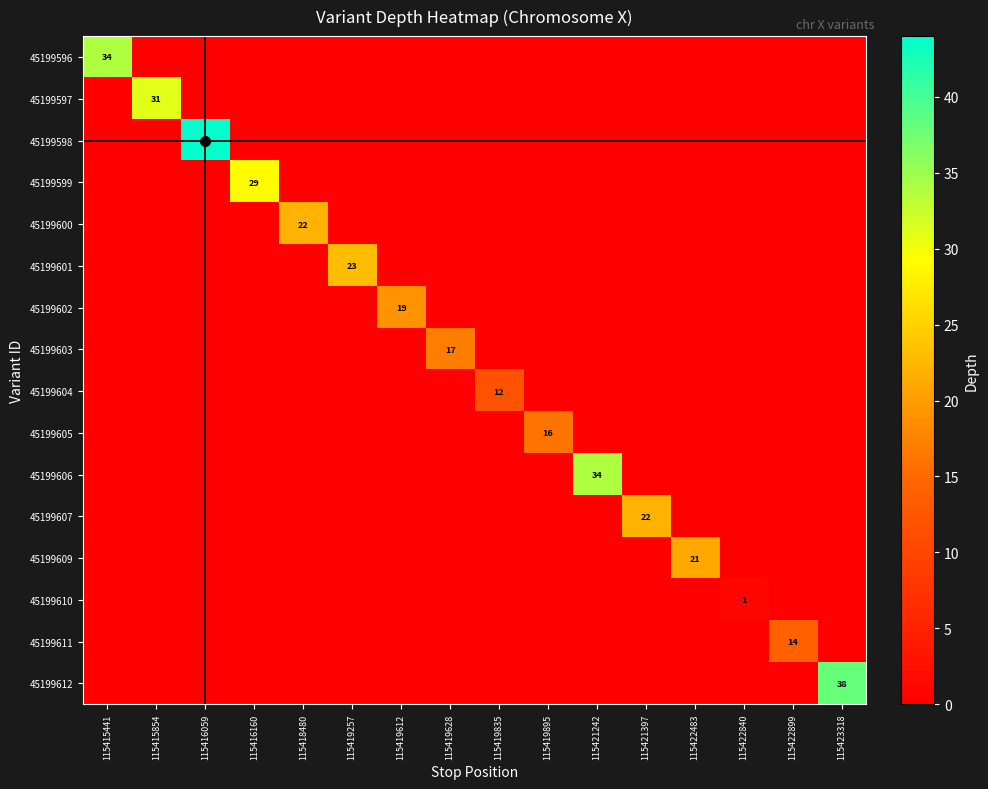

The 45199601 series shows 39 at 115419257. True or false?

False